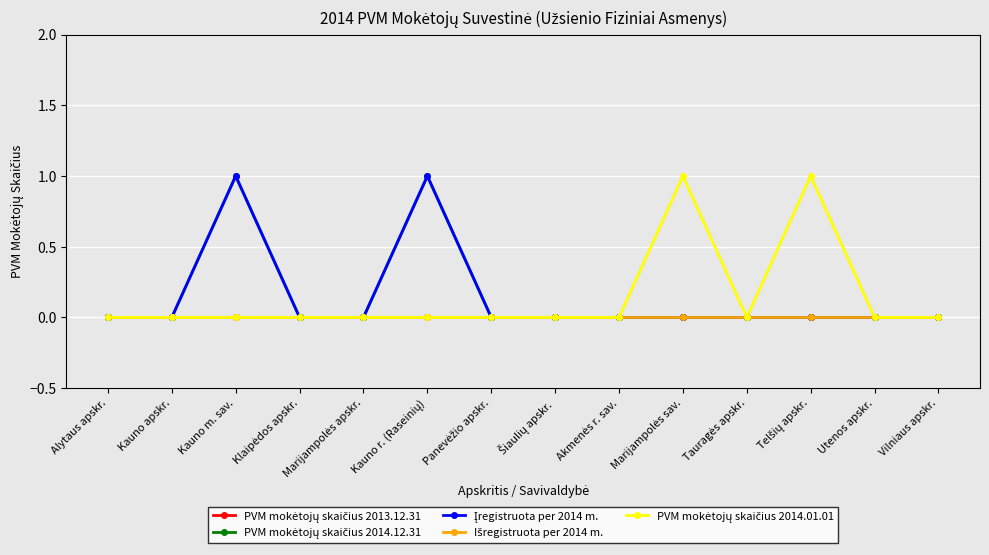

Reading left to right, what are all the values shown in this chart?

PVM mokėtojų skaičius 2013.12.31: 0	0	0	0	0	0	0	0	0	0	0	0	0	0
PVM mokėtojų skaičius 2014.12.31: 0	0	1	0	0	1	0	0	0	0	0	0	0	0
Įregistruota per 2014 m.: 0	0	1	0	0	1	0	0	0	0	0	0	0	0
Išregistruota per 2014 m.: 0	0	0	0	0	0	0	0	0	0	0	0	0	0
PVM mokėtojų skaičius 2014.01.01: 0	0	0	0	0	0	0	0	0	1	0	1	0	0